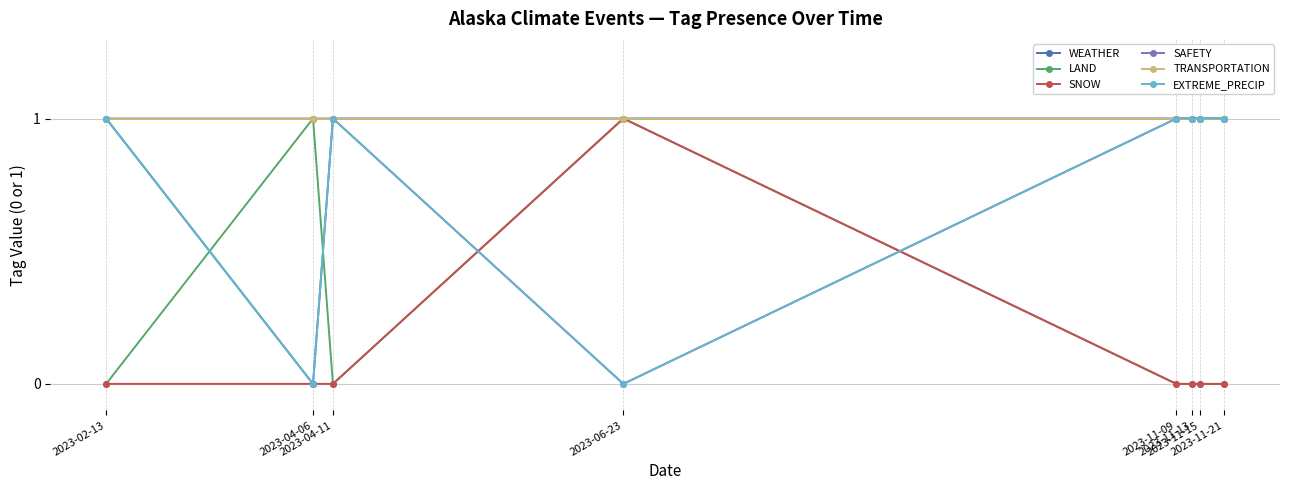

How many lines are shown in the chart?

6